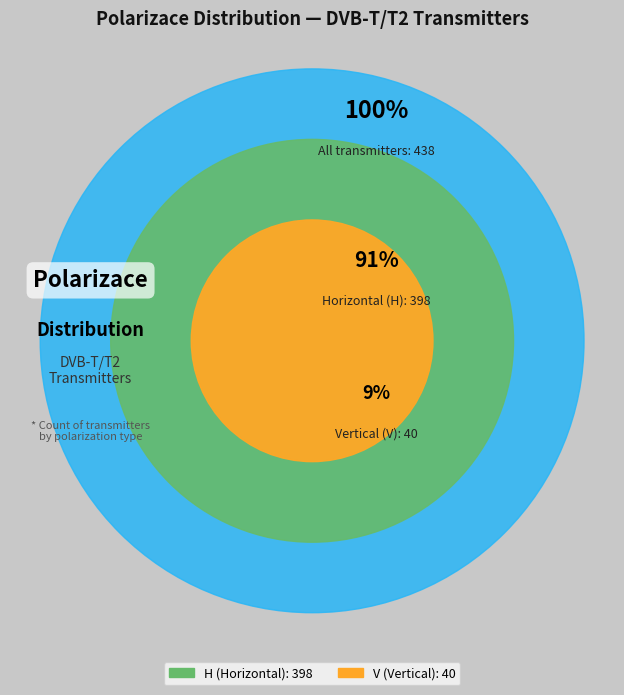

To the nearest percent, what is the average slice percentage?

50%